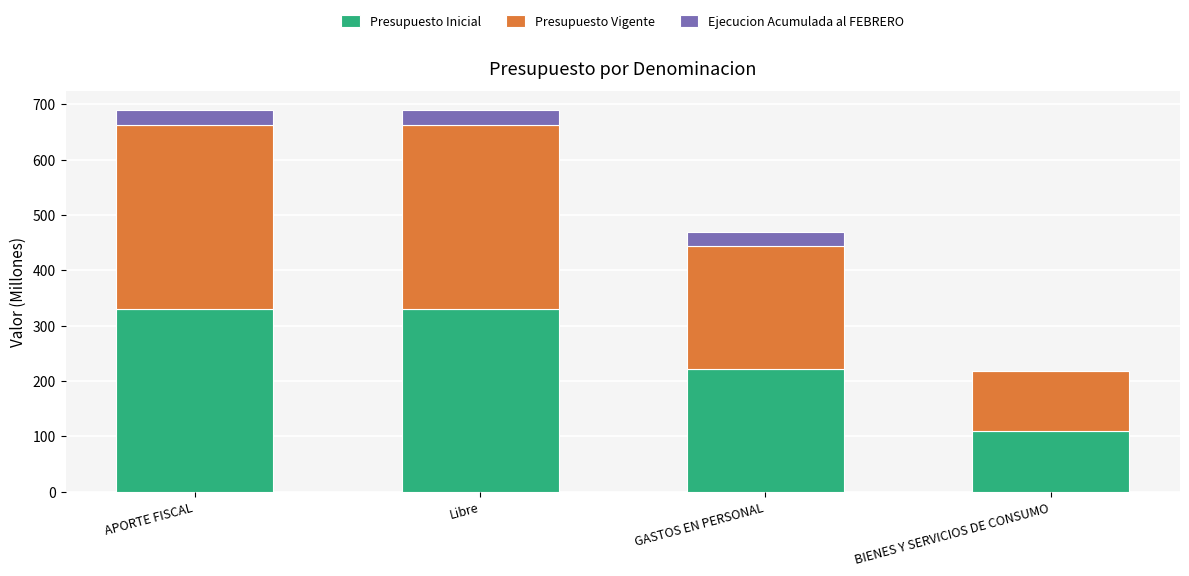

Reading left to right, what are the values for Presupuesto Inicial?

APORTE FISCAL=331	Libre=331	GASTOS EN PERSONAL=222	BIENES Y SERVICIOS DE CONSUMO=109